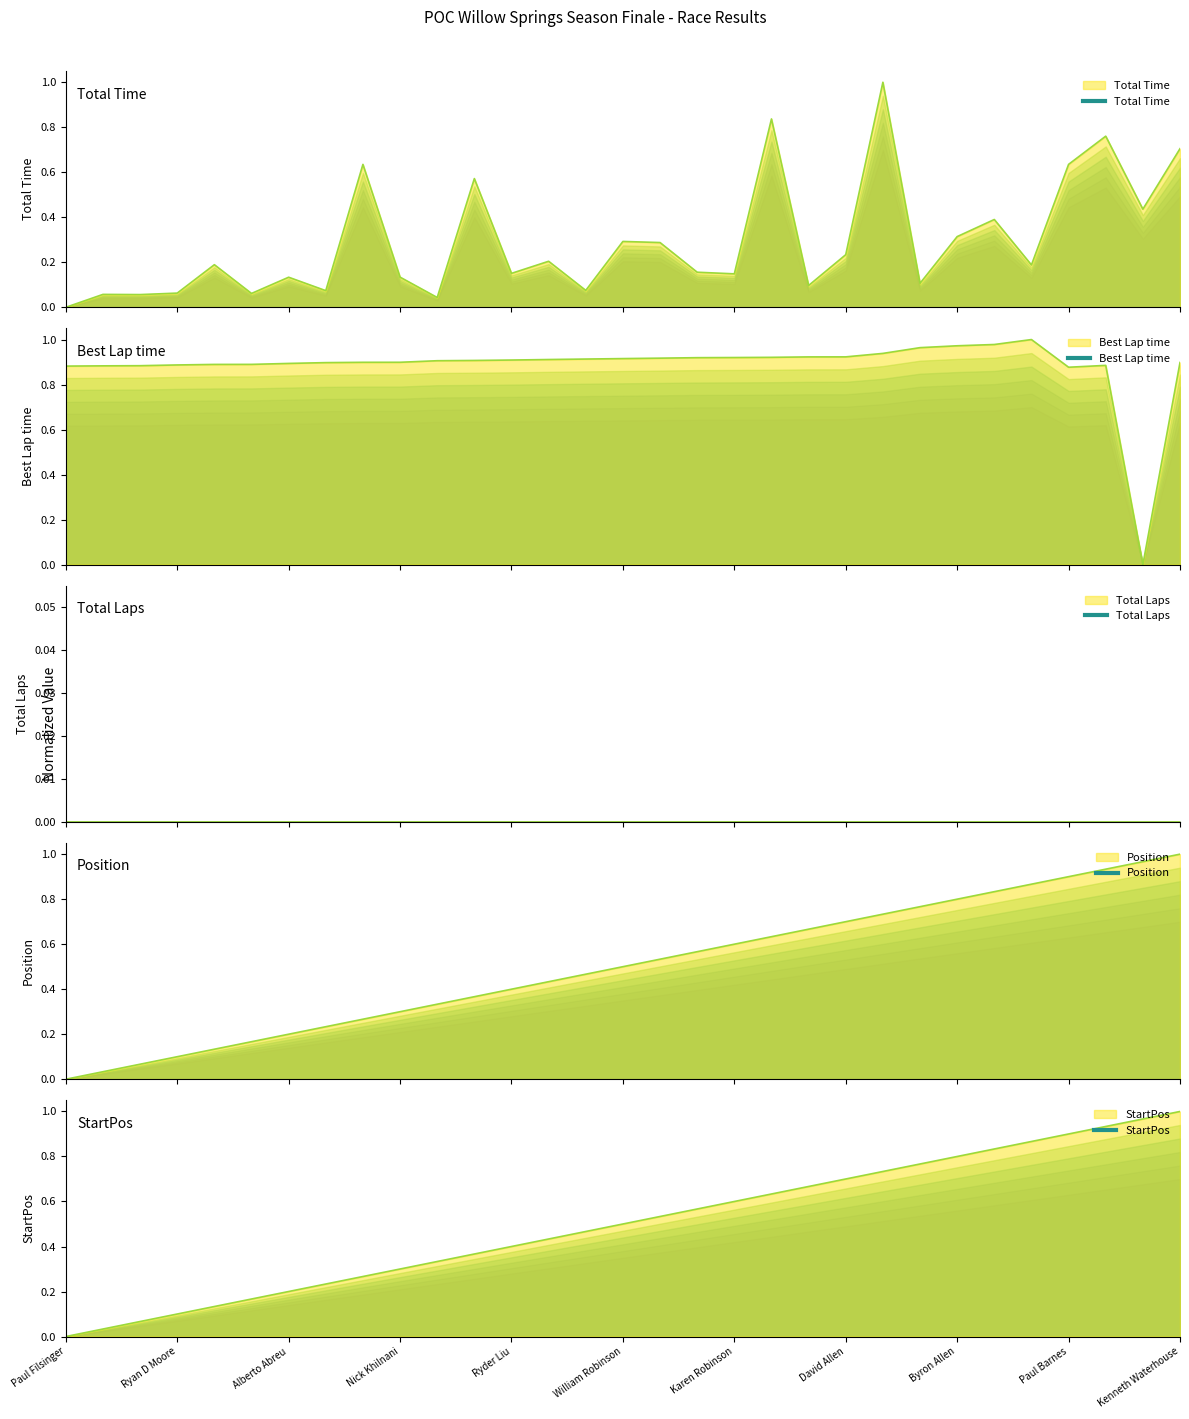

How many intersections are there between Best Lap time and StartPos?

1